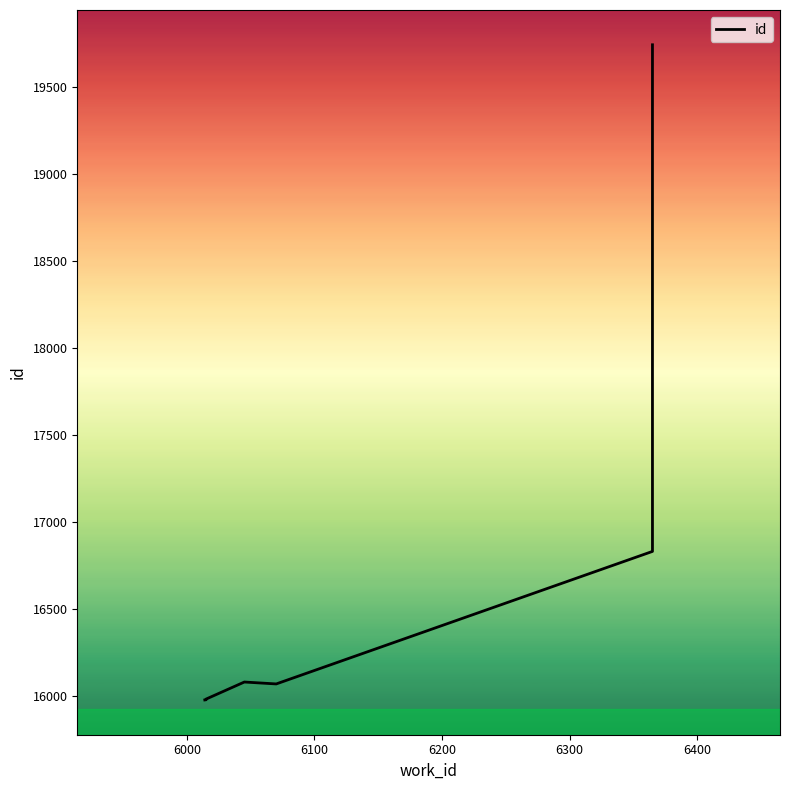

Reading left to right, extract all data points from this chart.

15978	15979	15982	15983	16081	16070	16832	19745